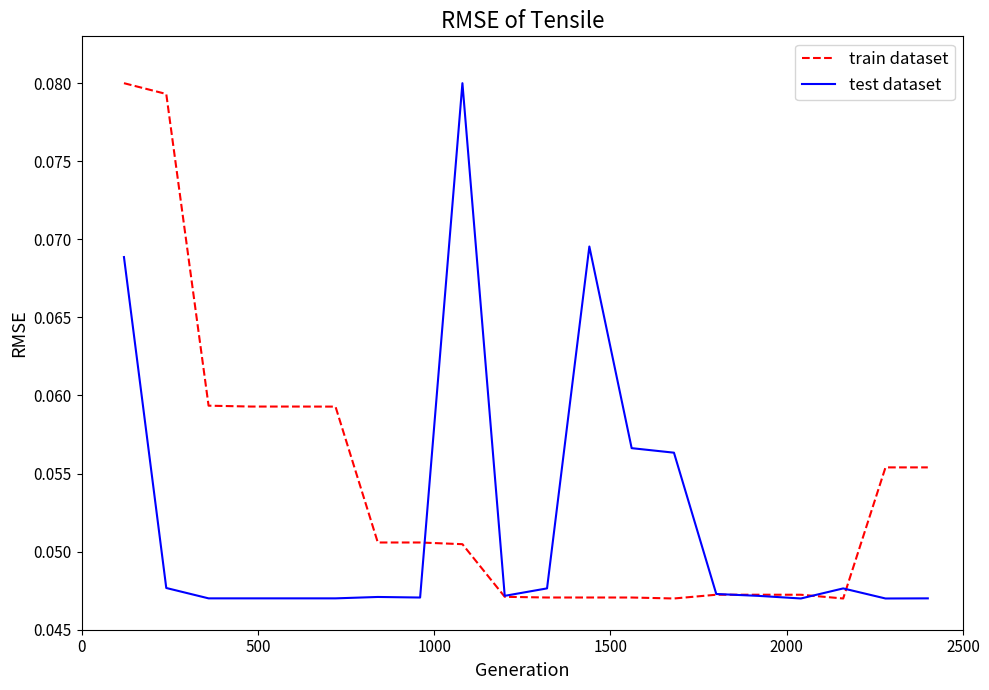

Rank the series by their average value, from lowest to highest.

test dataset, train dataset